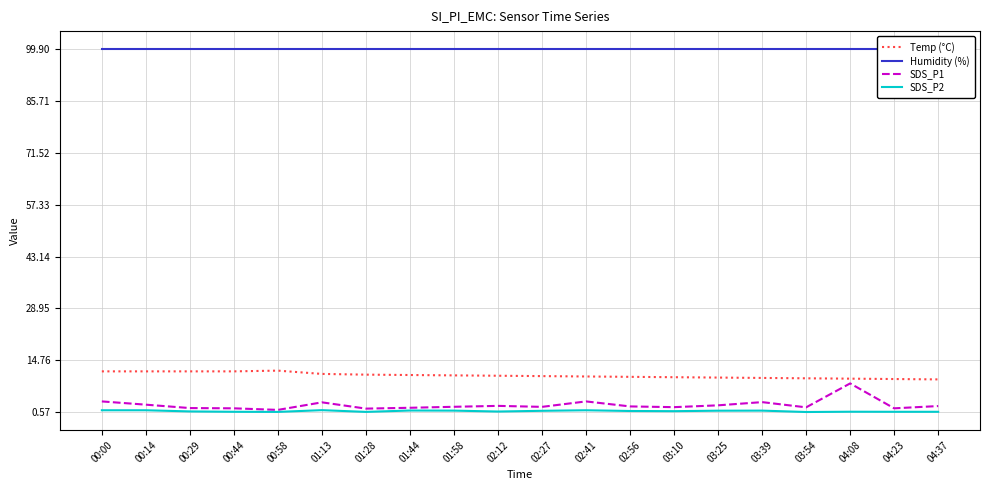

Which series changed the most between 03:25 and 04:37?

Temp (°C)